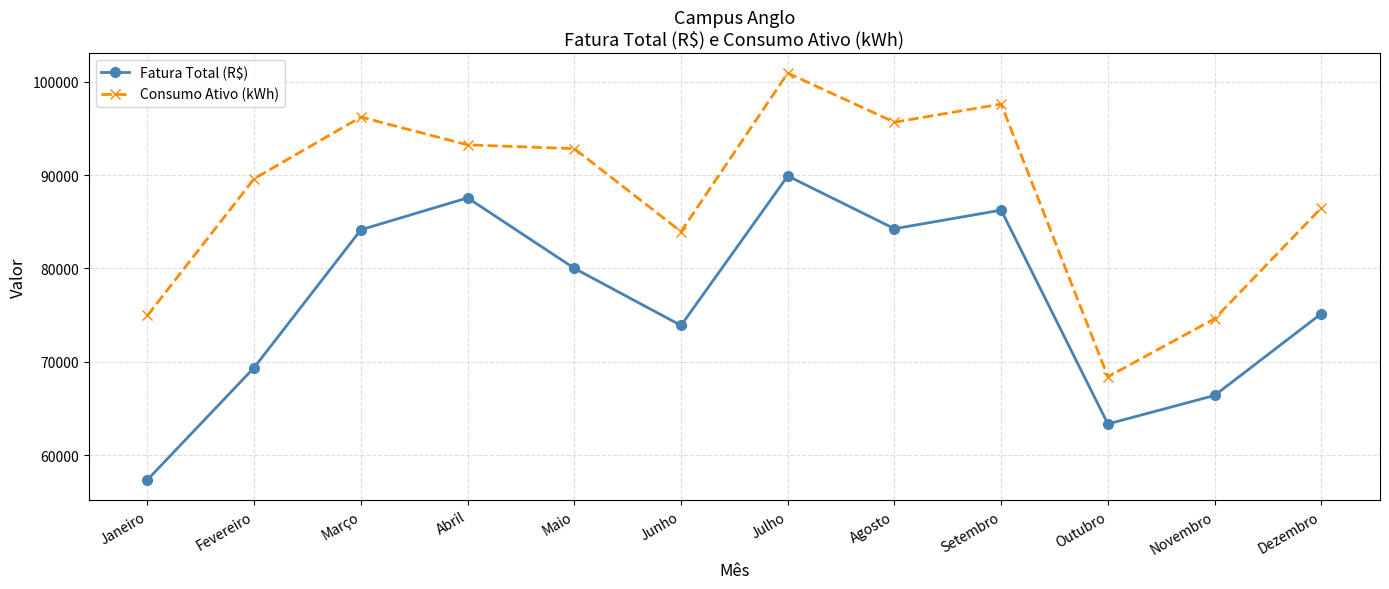

True or false: Consumo Ativo (kWh) and Fatura Total (R$) cross at least once.

False